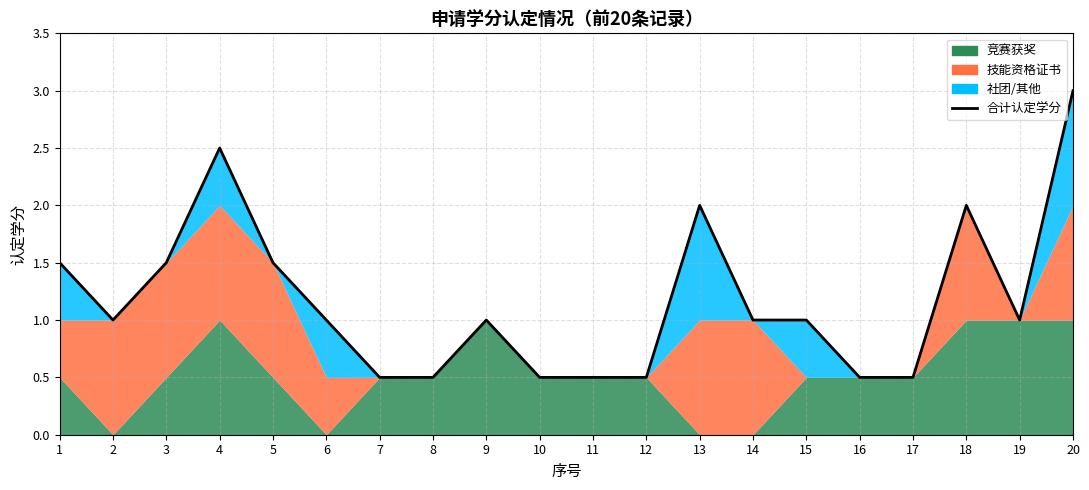

At which label is the value closest to 1?

2